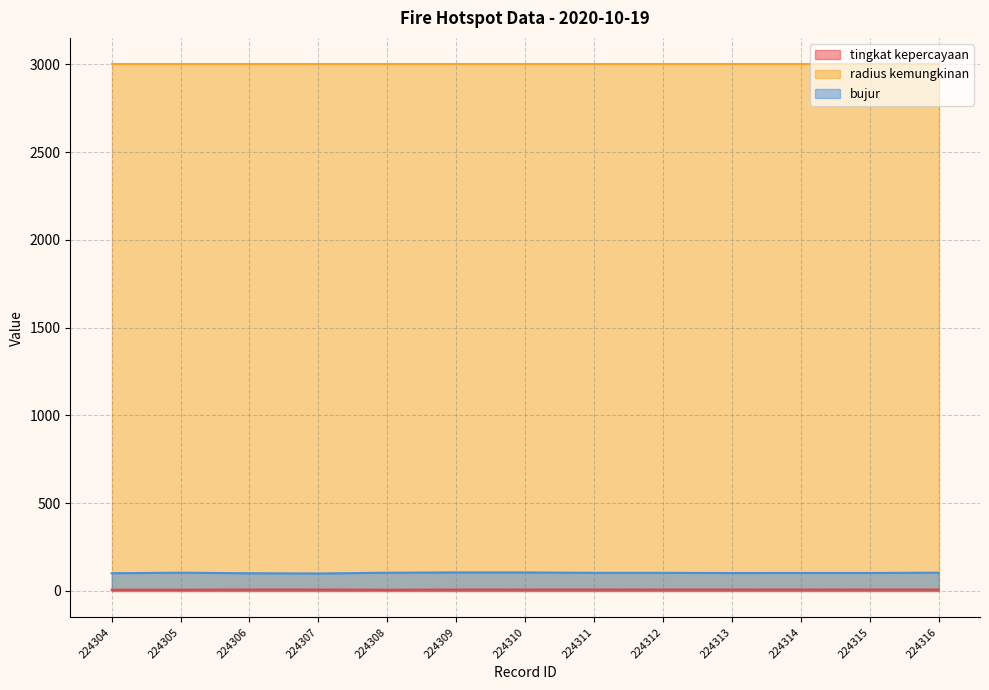

The value of radius kemungkinan at 224315 is 3000.0. True or false?

True